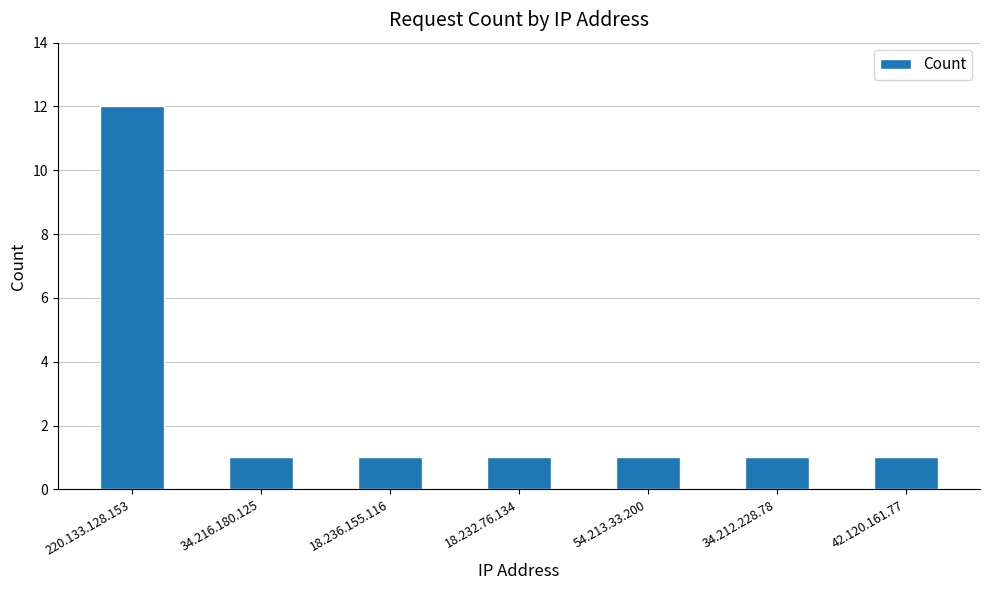

Approximately how many times larger is the value at 18.236.155.116 compared to 42.120.161.77?

1.0